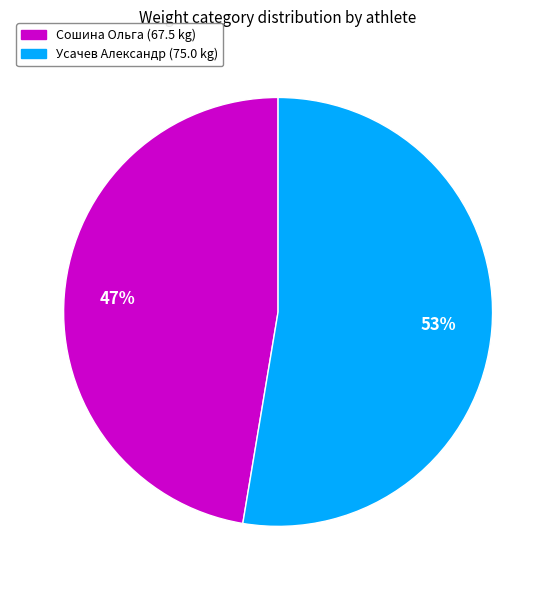

The Сошина Ольга slice represents 47% of the pie. True or false?

True